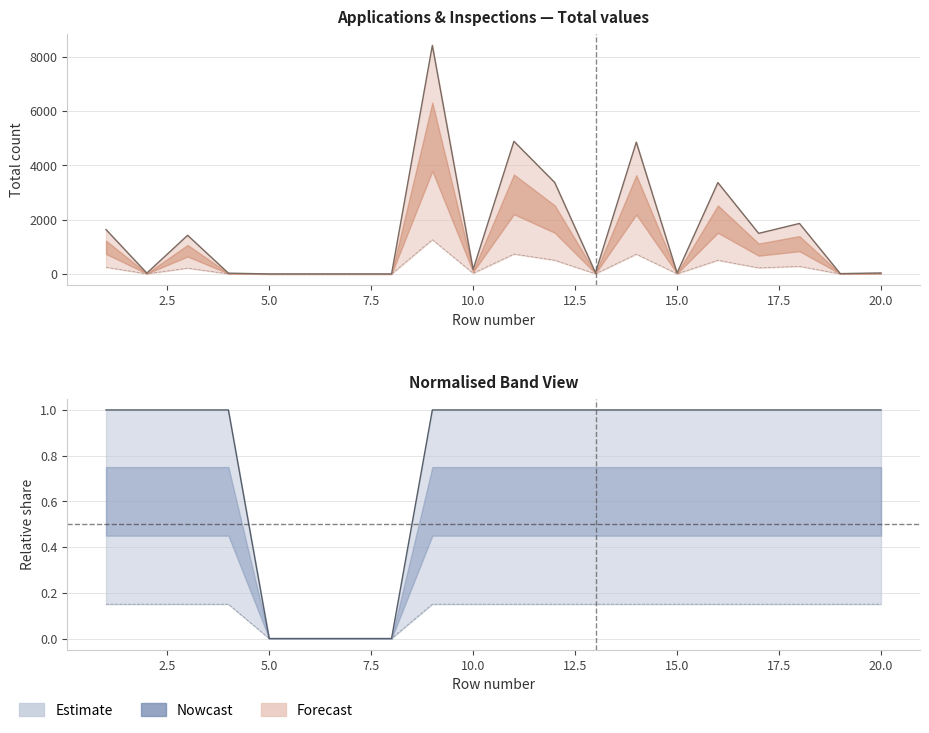

True or false: unscheduled and total intersect in this chart.

False